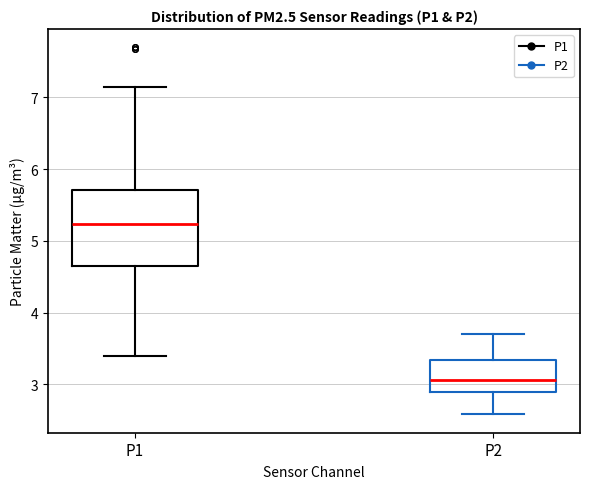

Which box has the lowest median line?

P2